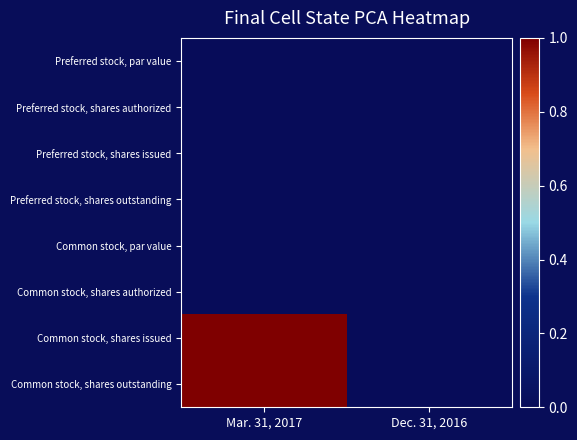

Reading left to right, transcribe all the data shown in this chart.

Preferred stock, par value: Mar. 31, 2017=0	Dec. 31, 2016=0
Preferred stock, shares authorized: Mar. 31, 2017=0	Dec. 31, 2016=0
Preferred stock, shares issued: Mar. 31, 2017=0	Dec. 31, 2016=0
Preferred stock, shares outstanding: Mar. 31, 2017=0	Dec. 31, 2016=0
Common stock, par value: Mar. 31, 2017=0	Dec. 31, 2016=0
Common stock, shares authorized: Mar. 31, 2017=0	Dec. 31, 2016=0
Common stock, shares issued: Mar. 31, 2017=1	Dec. 31, 2016=0
Common stock, shares outstanding: Mar. 31, 2017=1	Dec. 31, 2016=0